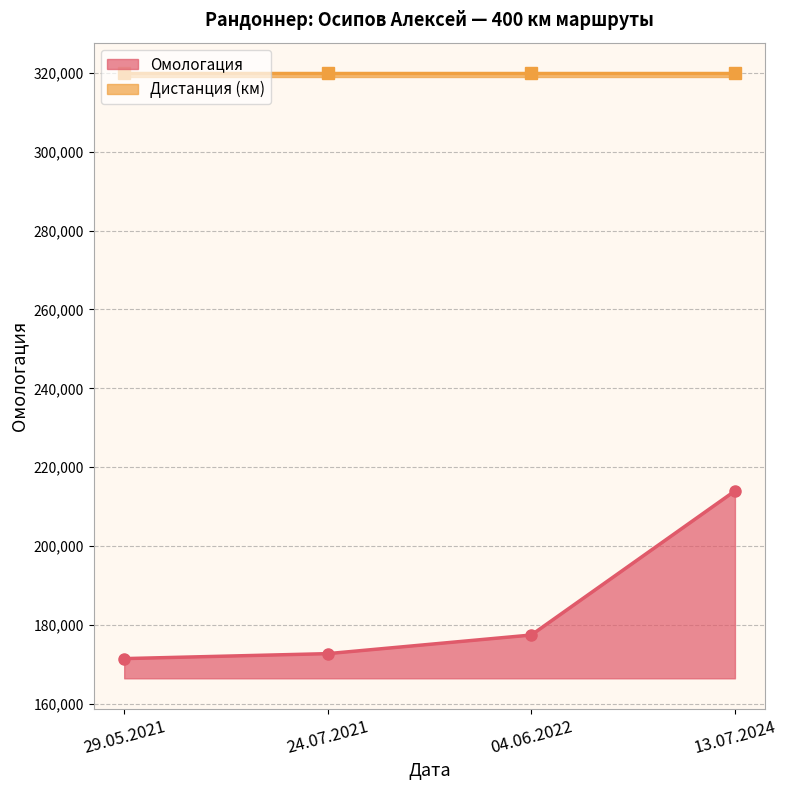

What is the label of the 1st point from the right?

13.07.2024